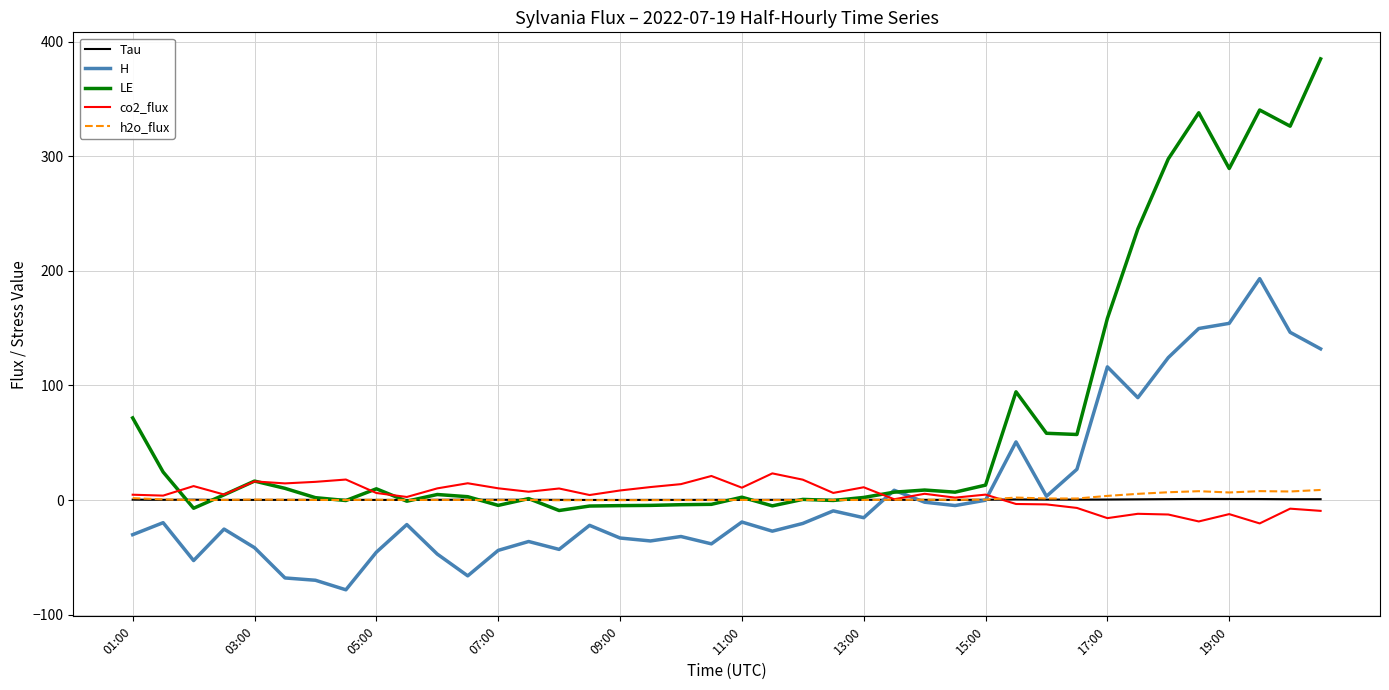

Which series has the largest total across all categories?

LE